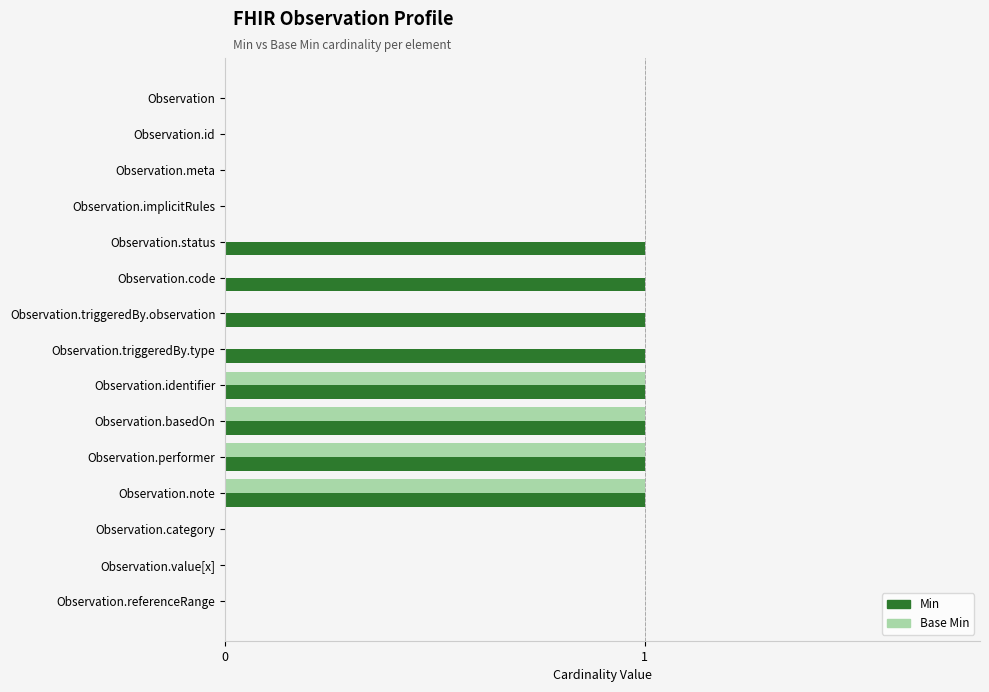

What is the sum of all Base Min values?

4